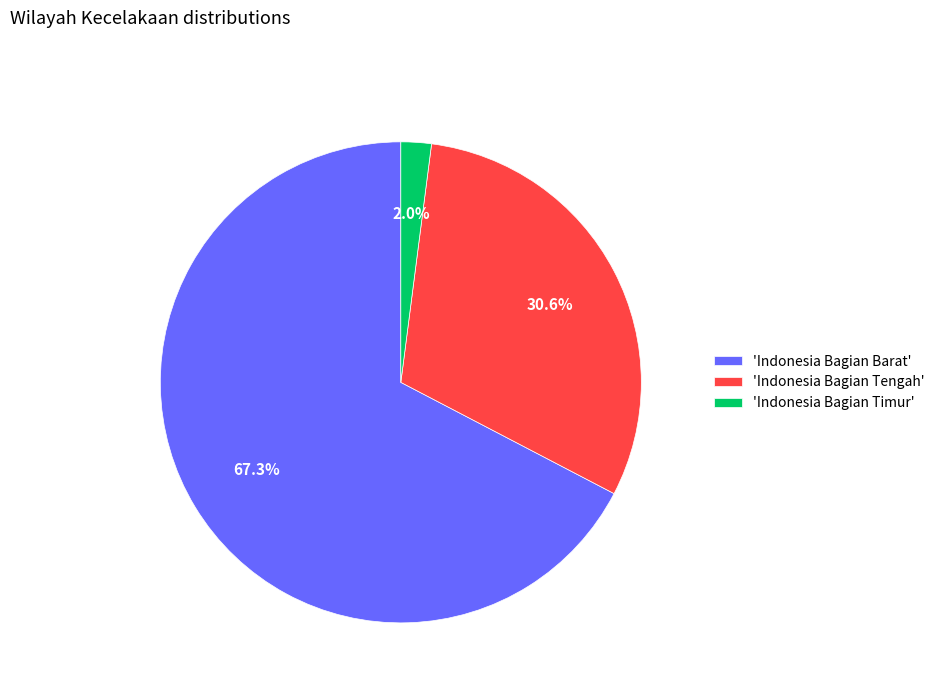

How many segments does this pie chart have?

3